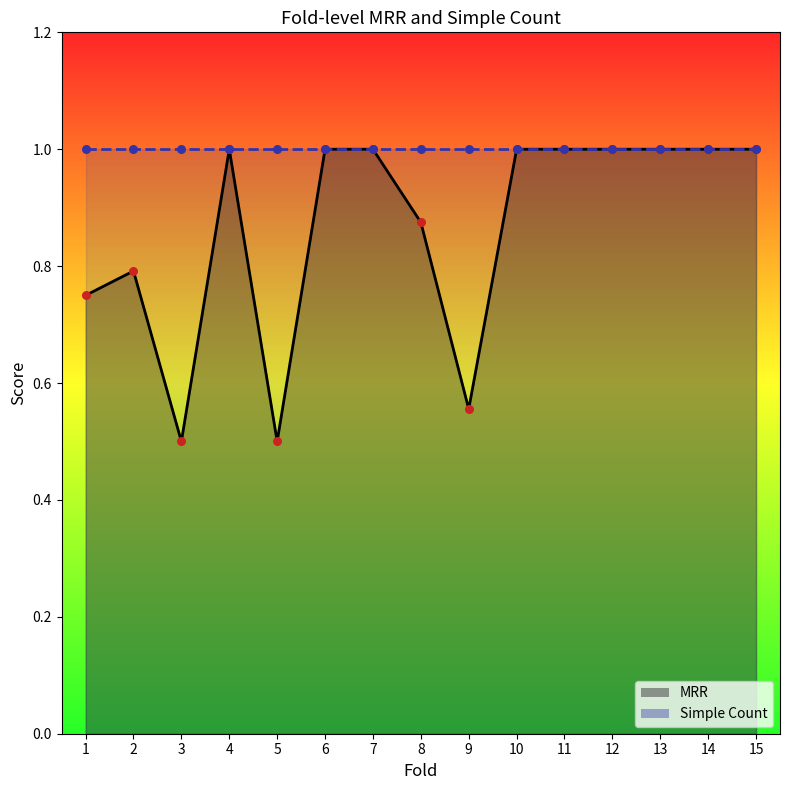

Is the value of MRR points at 5 greater than the value of Simple Count points at 2?

No